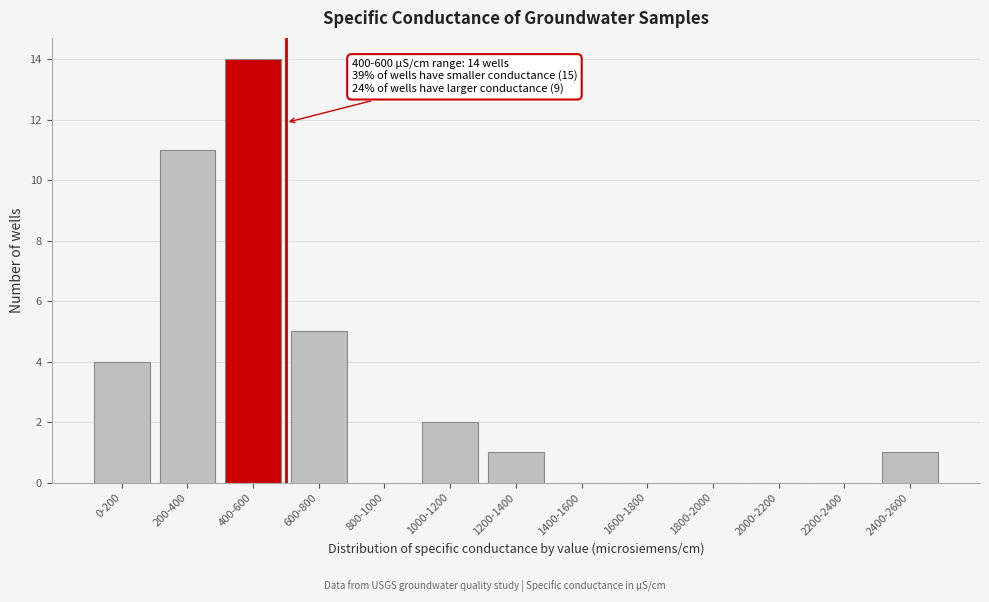

Reading left to right, extract all data points from this chart.

0-200=4	200-400=11	400-600=14	600-800=5	800-1000=0	1000-1200=2	1200-1400=1	1400-1600=0	1600-1800=0	1800-2000=0	2000-2200=0	2200-2400=0	2400-2600=1